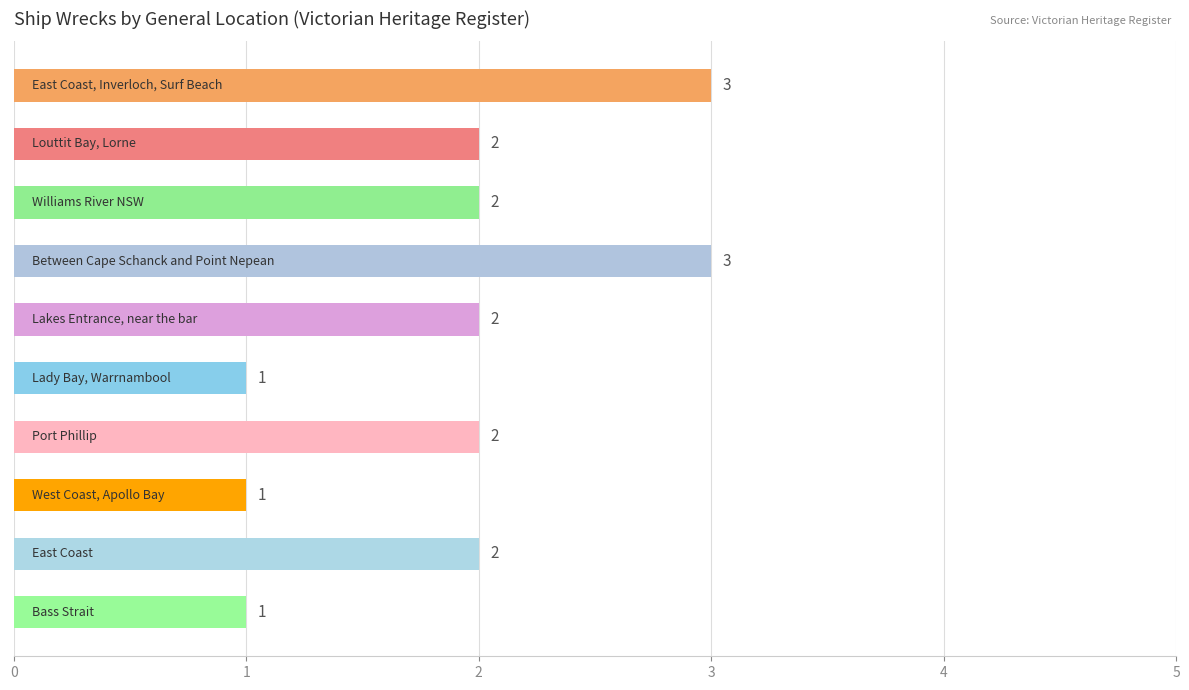

What is the minimum value shown in the chart?

1